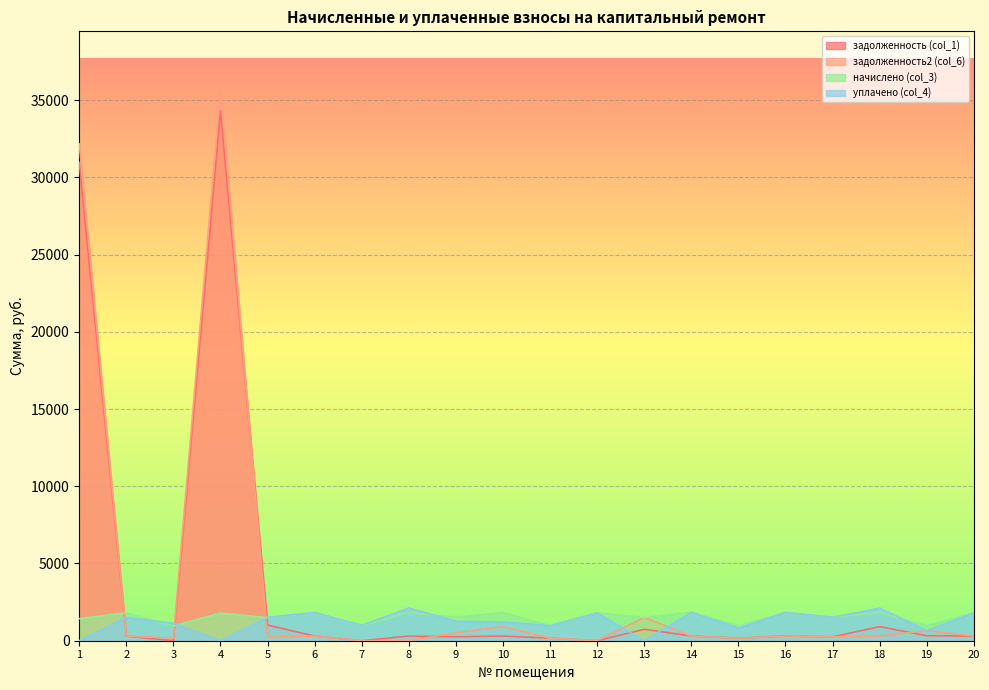

Count the number of data series in this chart.

4